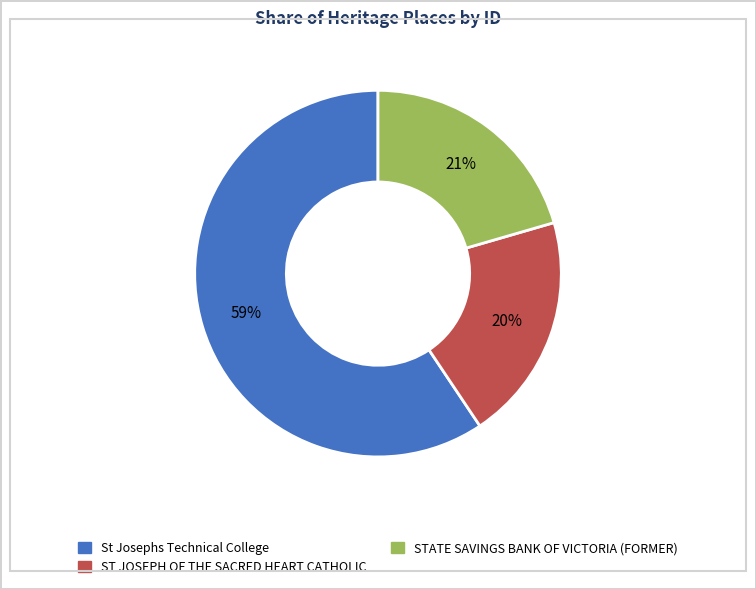

Which has a higher value, St Josephs Technical College or STATE SAVINGS BANK OF VICTORIA (FORMER)?

St Josephs Technical College